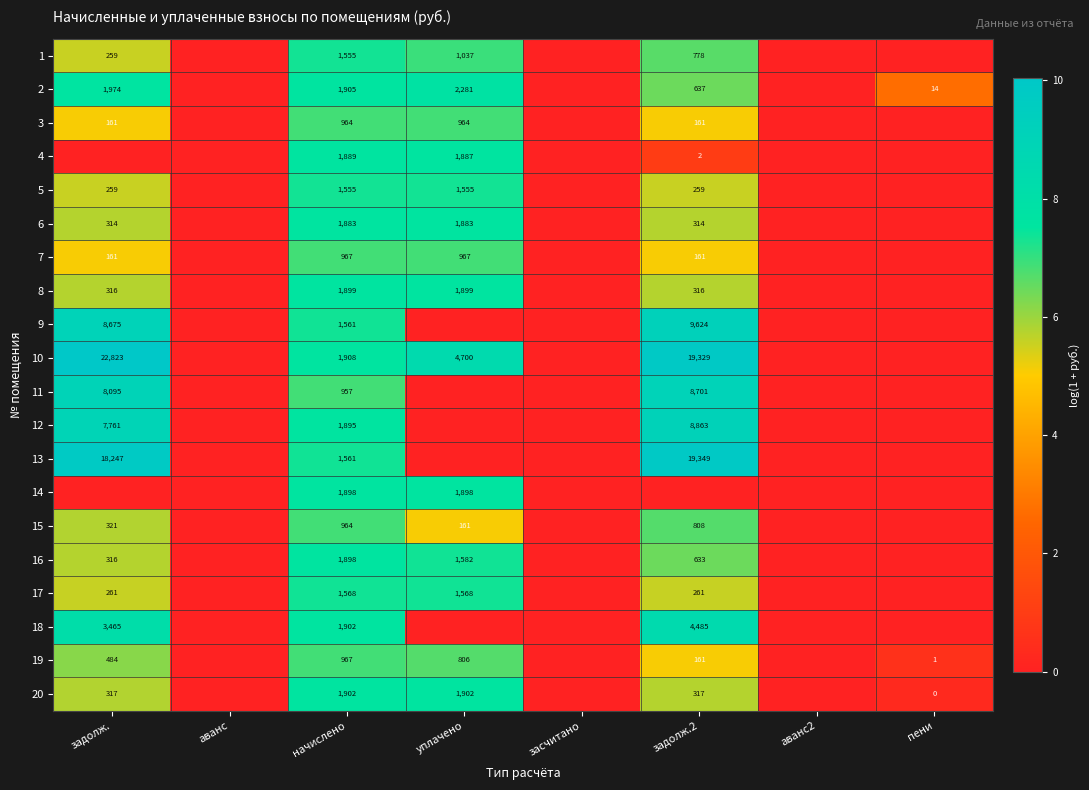

Is it true that 11 equals 957 at начислено?

True